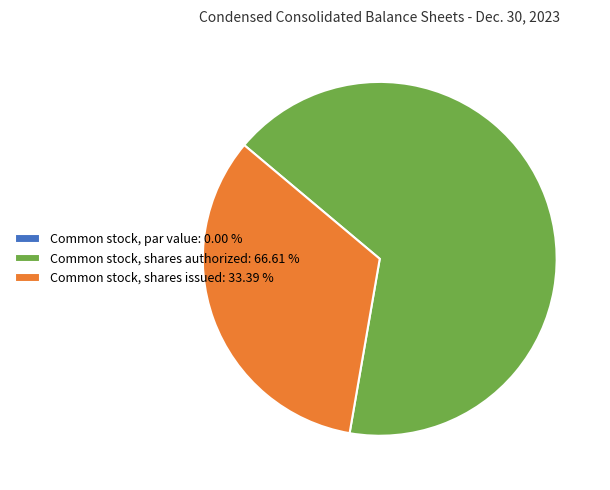

Is the sum of Common stock, shares authorized: 66.61 % and Common stock, shares issued: 33.39 % greater than half?

Yes